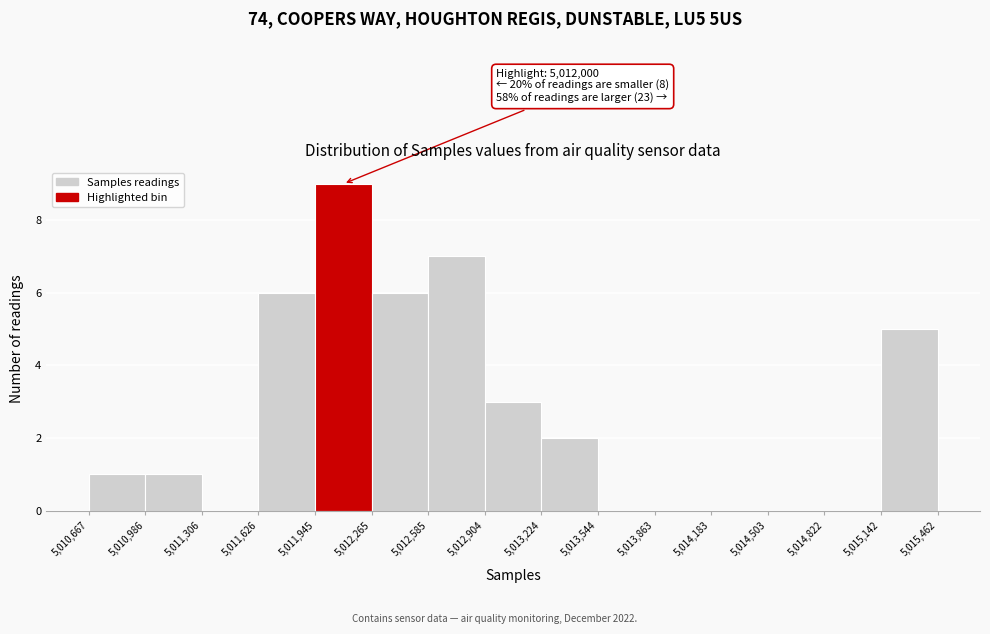

Which range on the x-axis has the tallest bar?

5,011,945 to 5,012,265